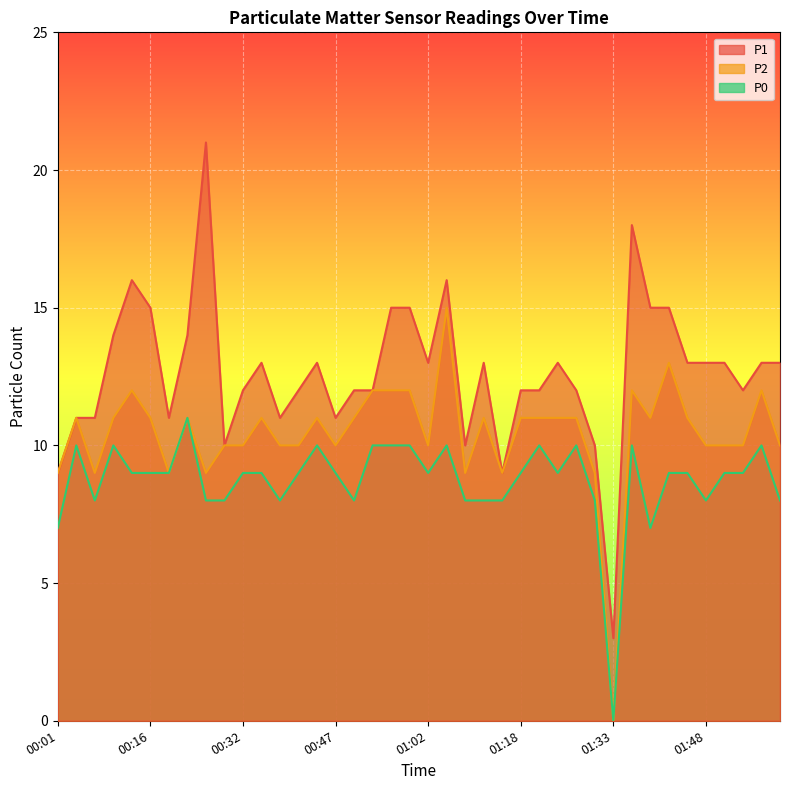

Rank the series at 00:35 from lowest to highest value.

P0, P2, P1